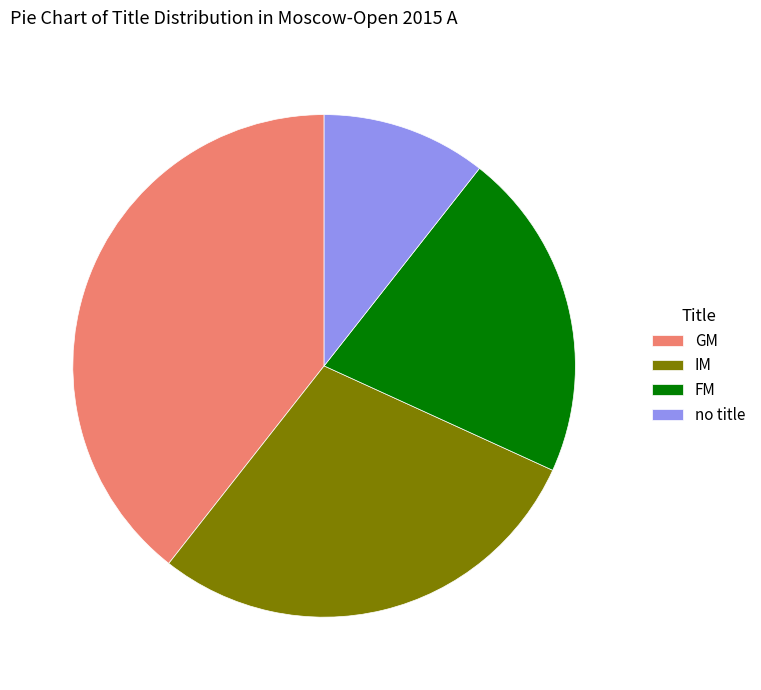

Rank the categories by value from highest to lowest.

GM, IM, FM, no title